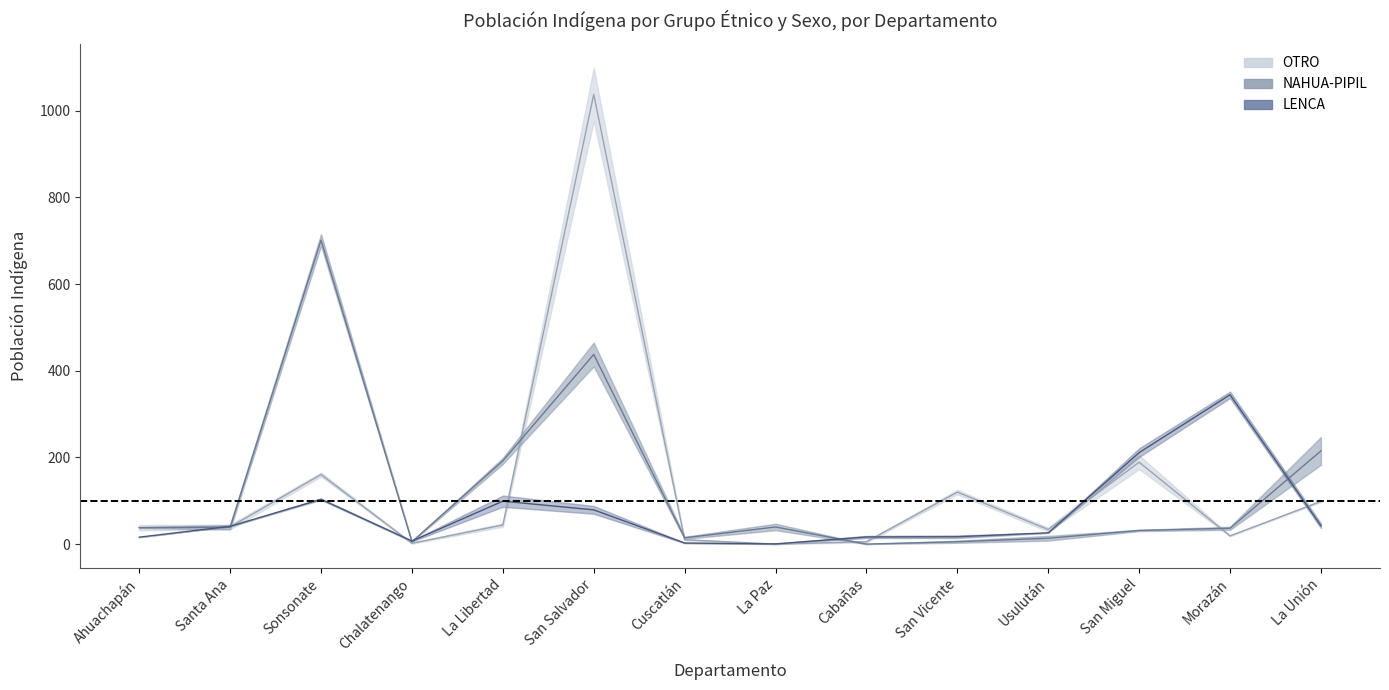

What is the spread (max minus min) of values at Ahuachapán?

22.0